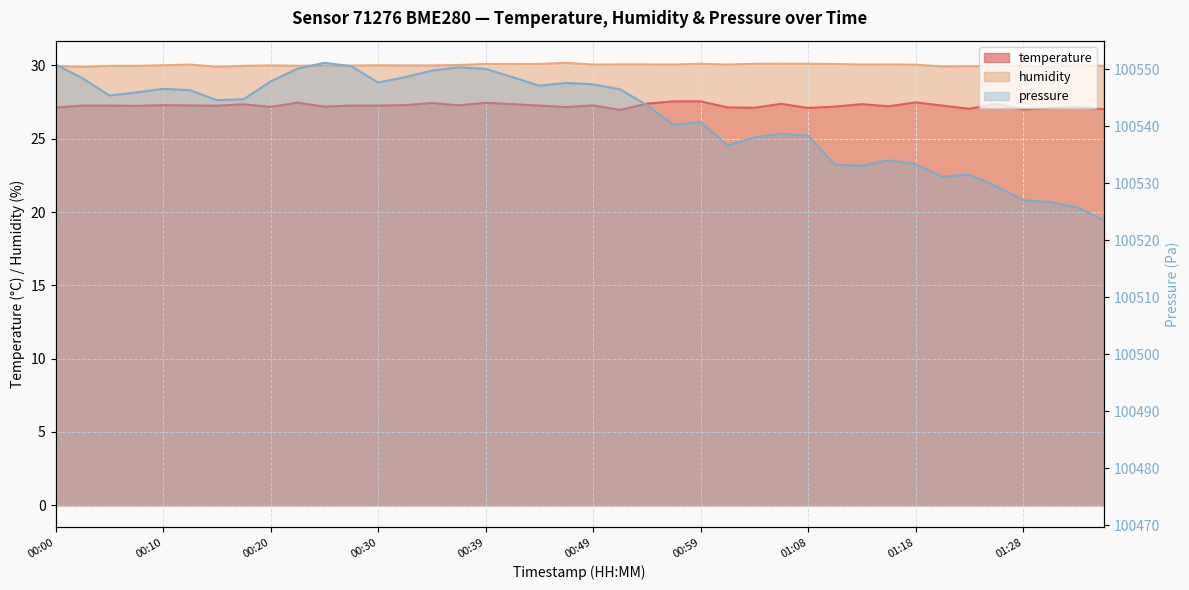

Rank the categories by humidity value from highest to lowest.

00:47, 01:06, 00:59, 01:04, 01:08, 00:39, 00:44, 01:11, 00:42, 00:51, 00:54, 01:16, 00:13, 00:49, 00:56, 01:01, 01:13, 01:18, 00:37, 01:33, 00:10, 00:30, 00:20, 00:32, 00:34, 01:28, 00:25, 00:27, 00:22, 00:00, 00:05, 00:08, 00:17, 01:35, 01:23, 01:26, 01:21, 00:15, 00:03, 01:30